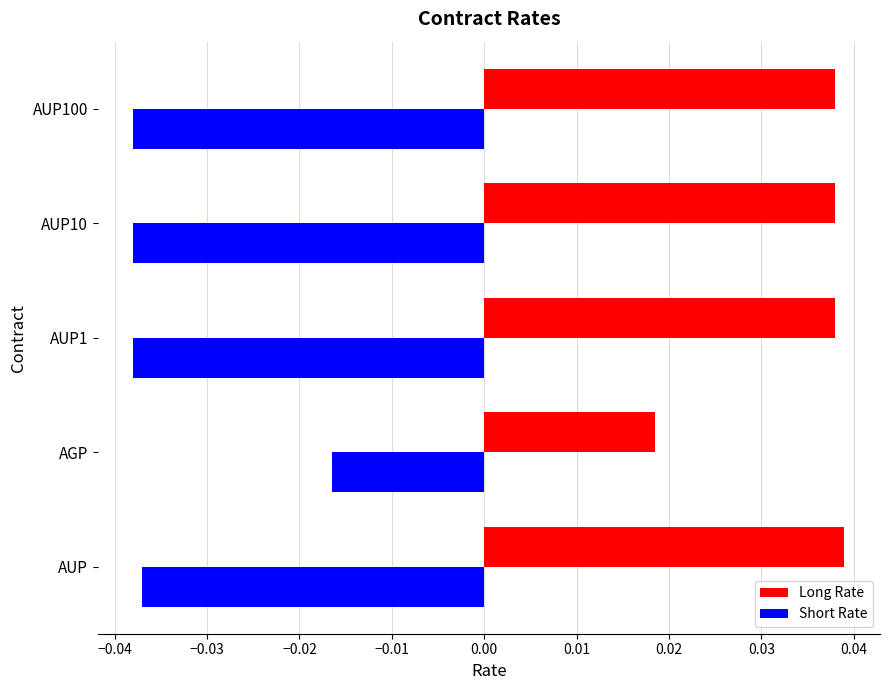

Rank the series by their average value, from lowest to highest.

Short Rate, Long Rate